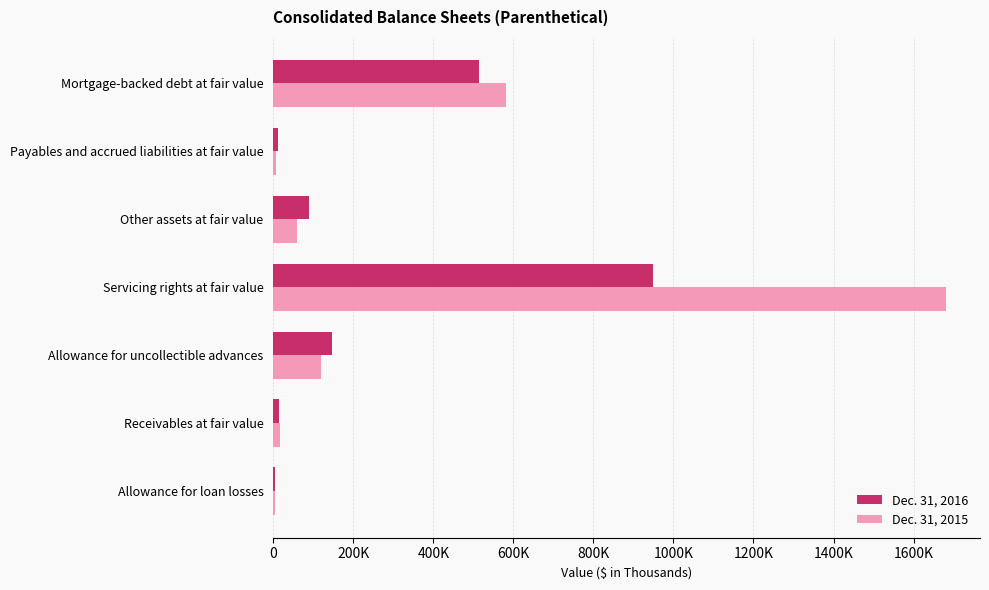

What are all the series names shown in the legend?

Dec. 31, 2016, Dec. 31, 2015